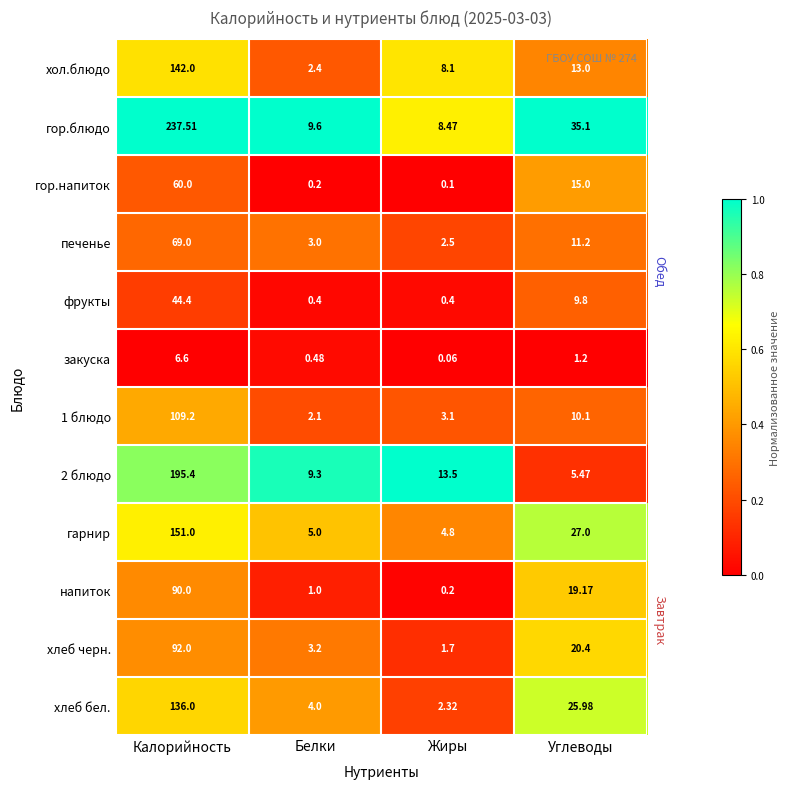

At which label does печенье reach its minimum?

Жиры